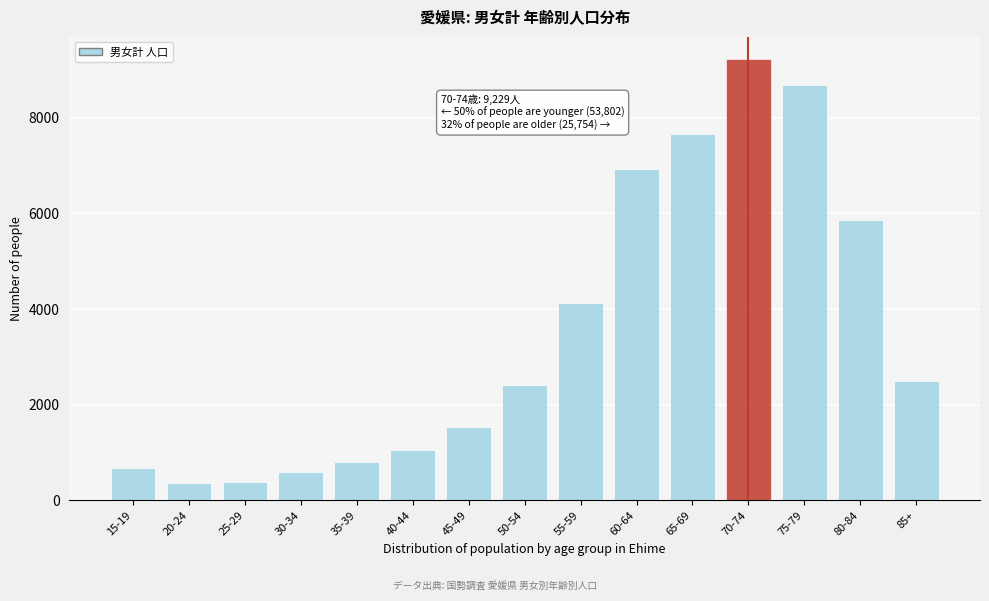

What is the greatest value displayed?

9229